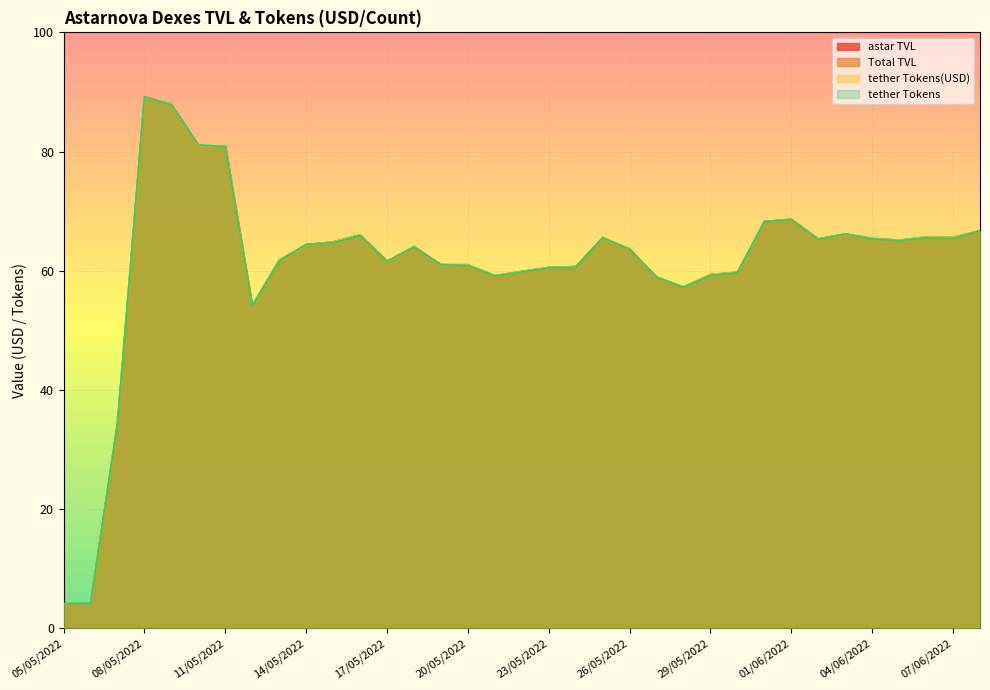

At which label does tether Tokens reach its minimum?

05/05/2022